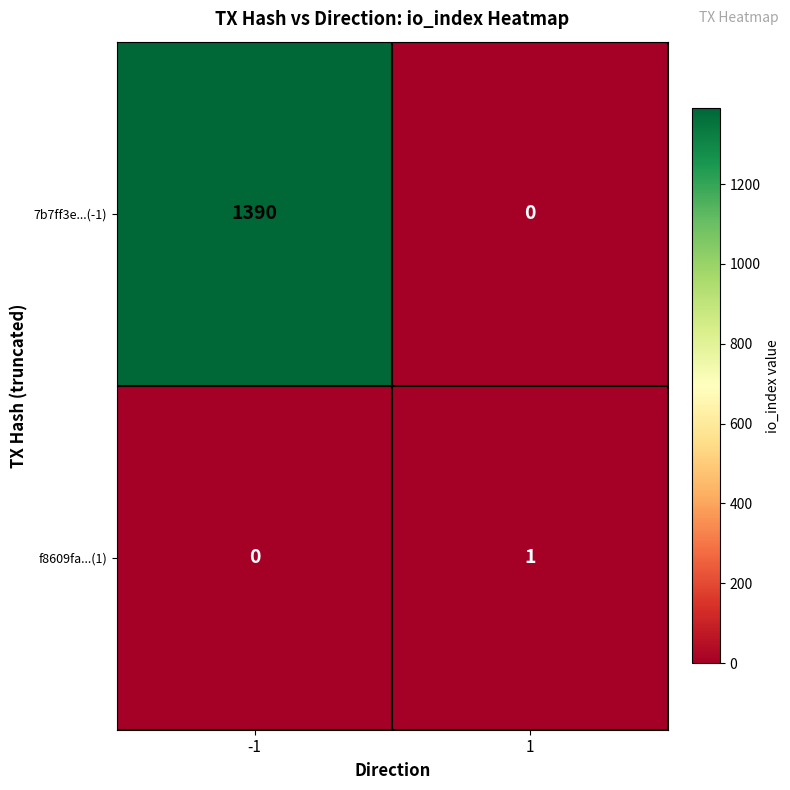

At which category is the sum across all series the highest?

-1